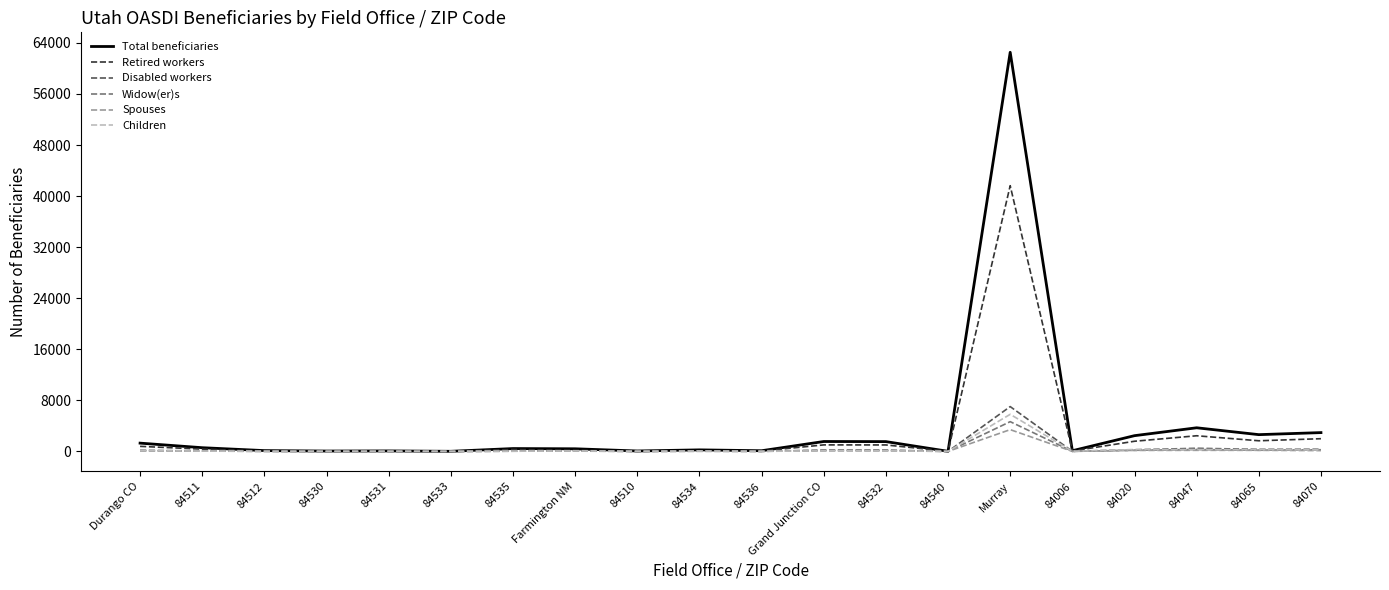

What is the difference between the Widow(er)s values at 84531 and 84511?

60